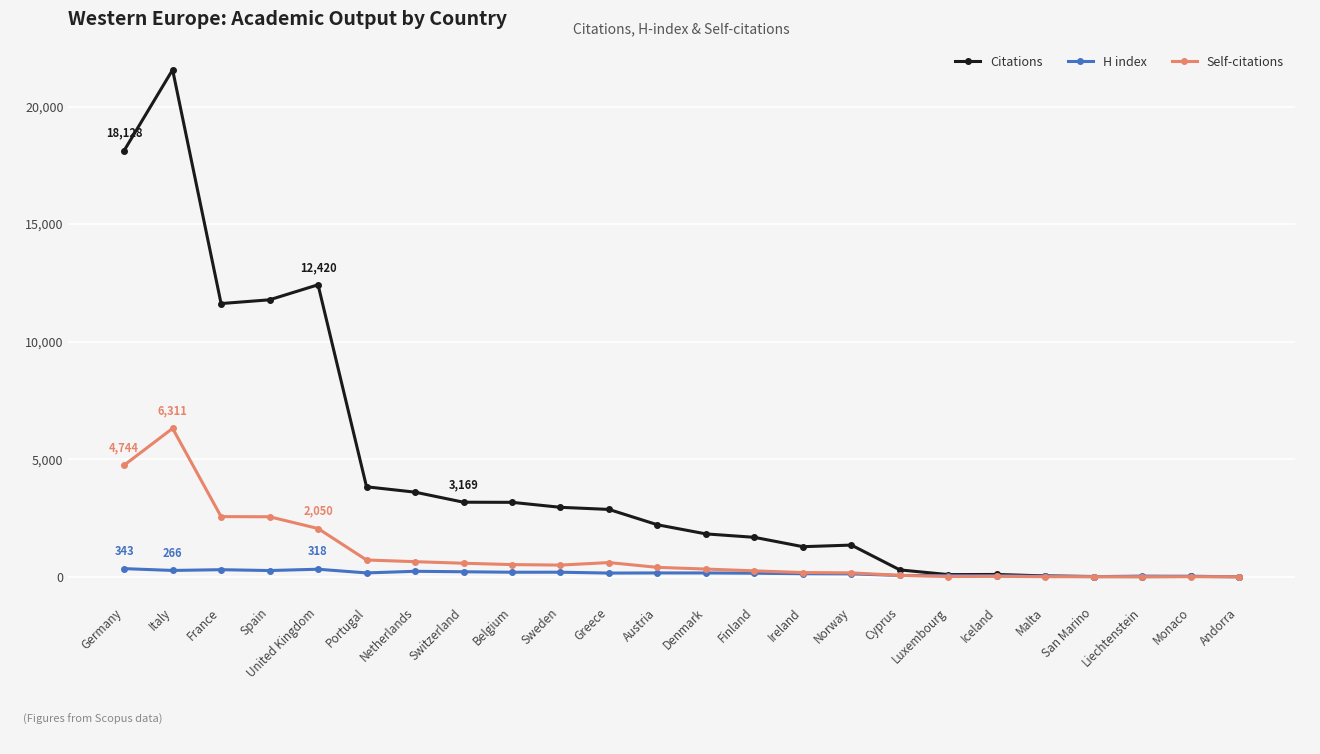

True or false: Self-citations has more than 1 points higher than both neighbors.

True